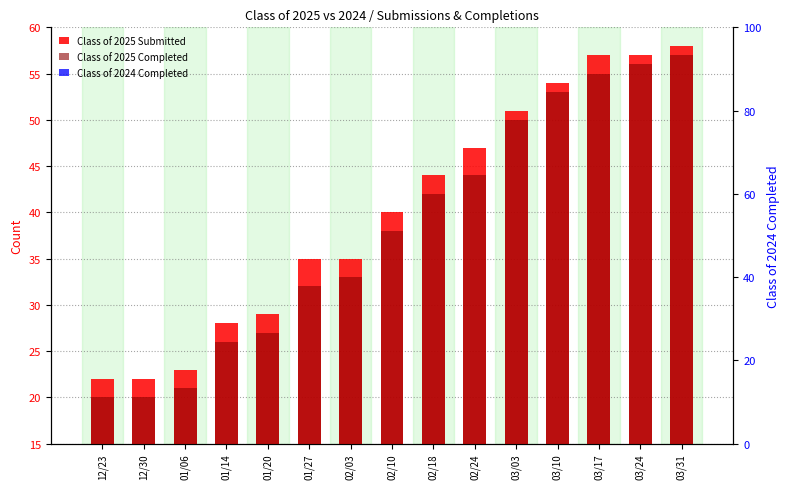

What position from the left is 02/18?

9